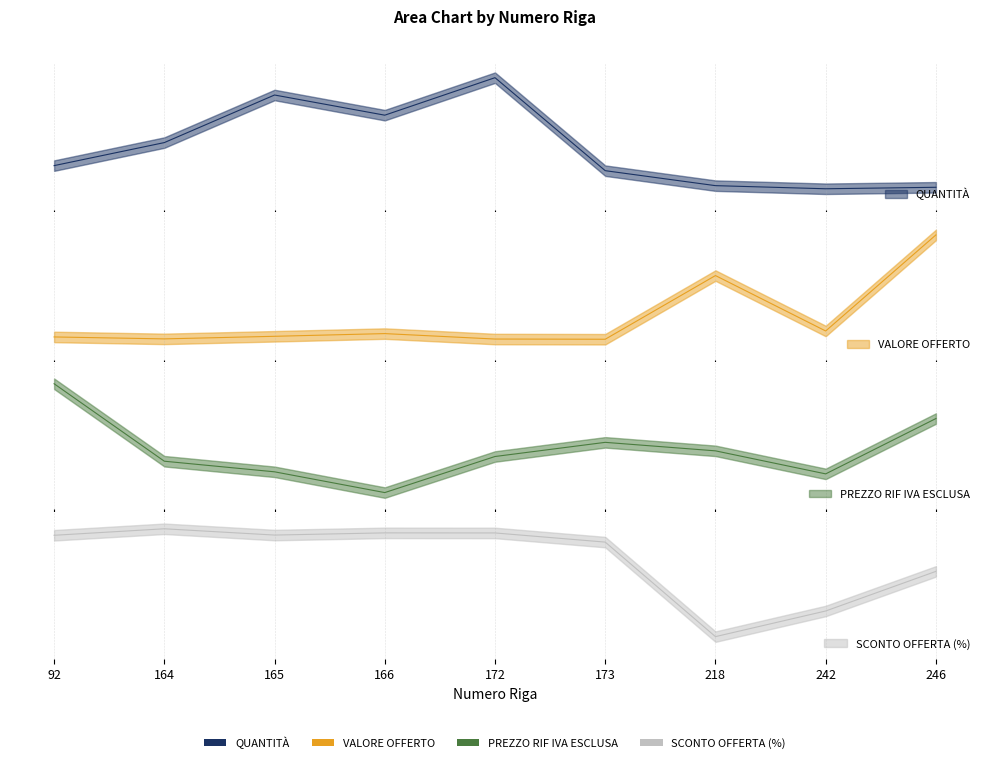

How many times do QUANTITÀ and PREZZO RIF IVA ESCLUSA cross each other?

2